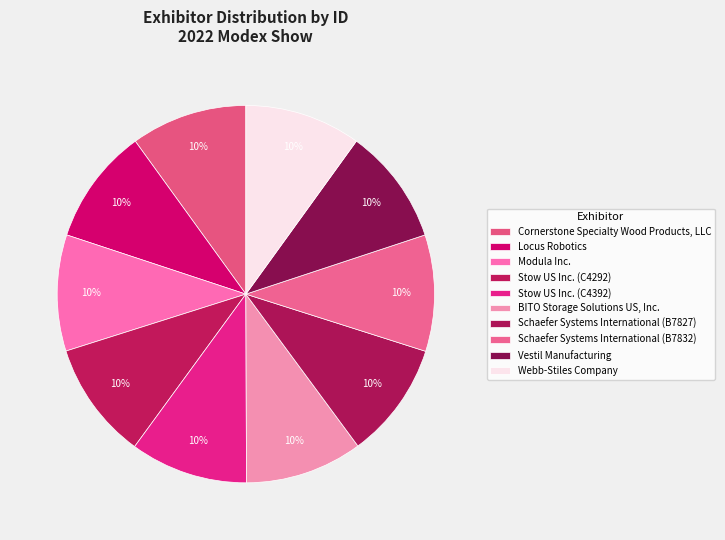

To the nearest percent, what is the combined percentage of Schaefer Systems International (B7832) and Stow US Inc. (C4292)?

20%